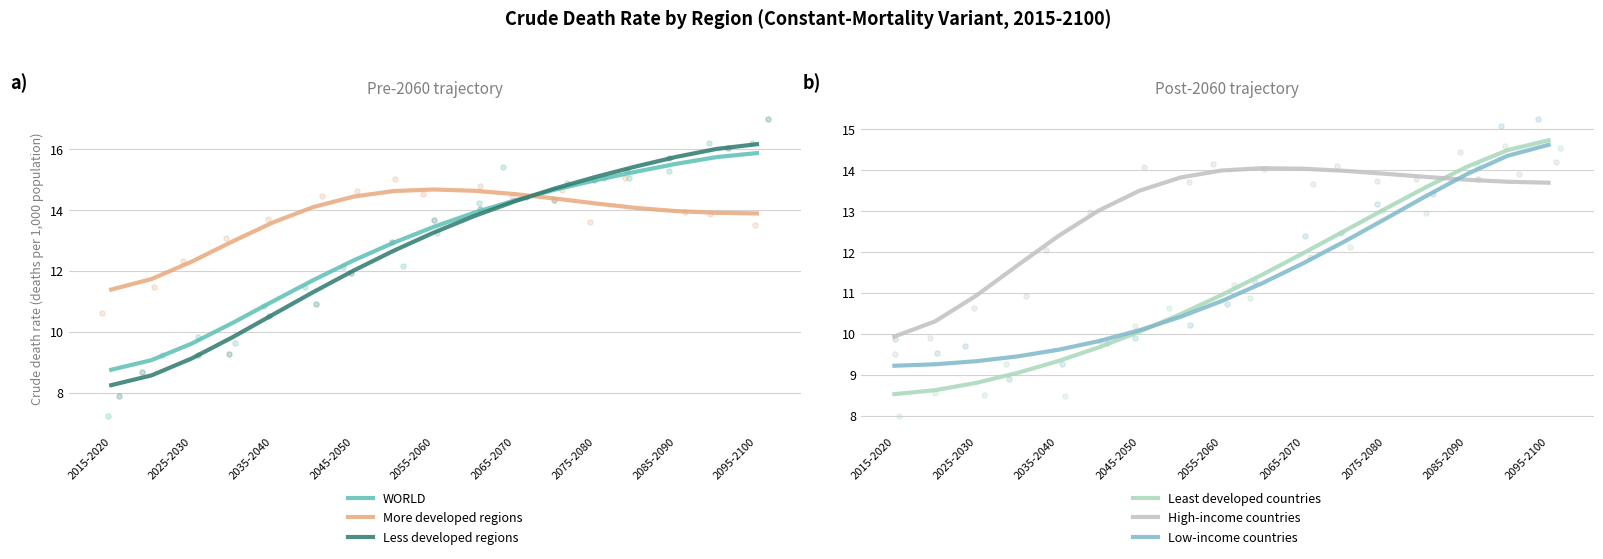

What is the total value across all series at 2015-2020?

56.1